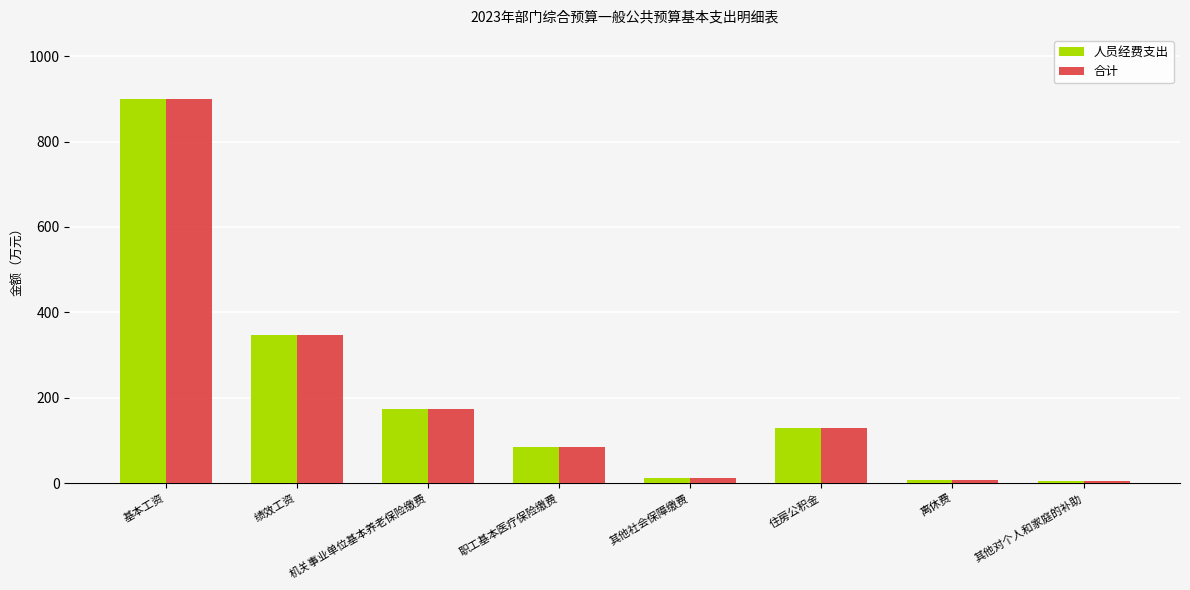

What is the total value across all series at 其他社会保障缴费?

21.3